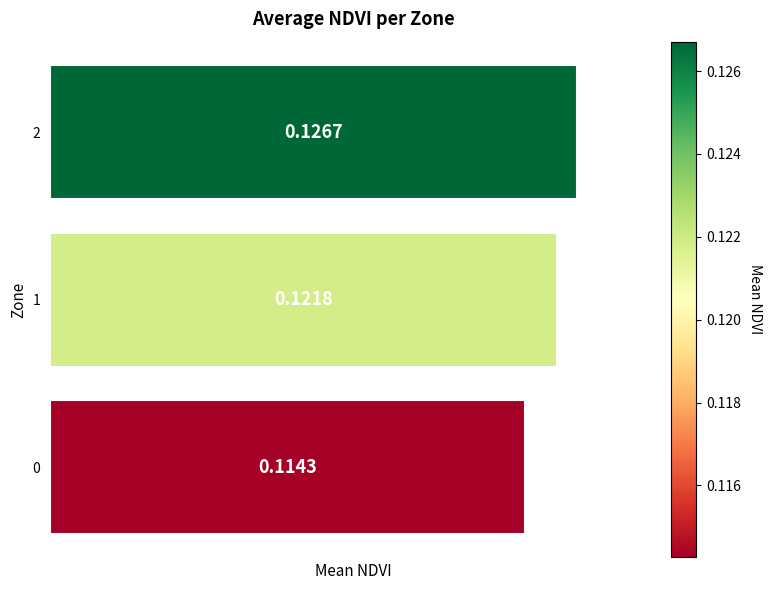

What is the sum of all values?

0.4